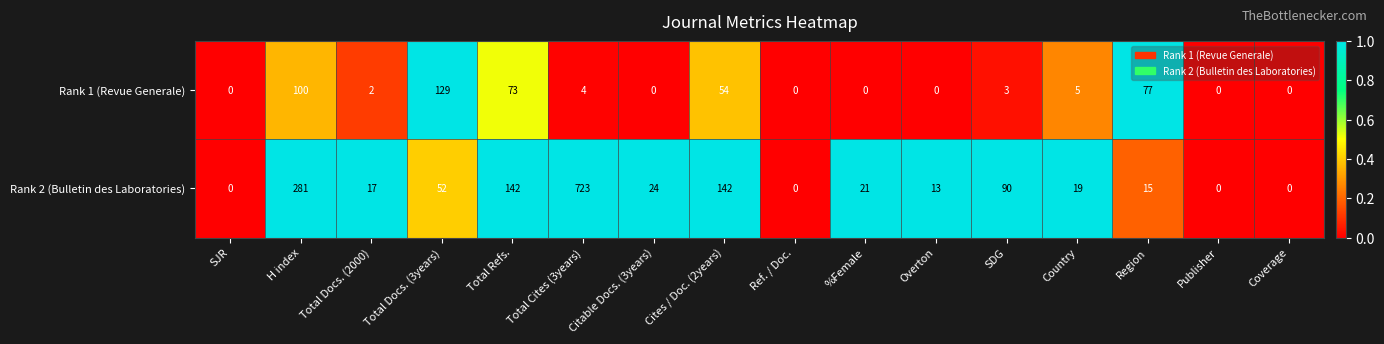

At Total Cites (3years), list the series in order from largest to smallest.

Rank 2 (Bulletin des Laboratories), Rank 1 (Revue Generale)